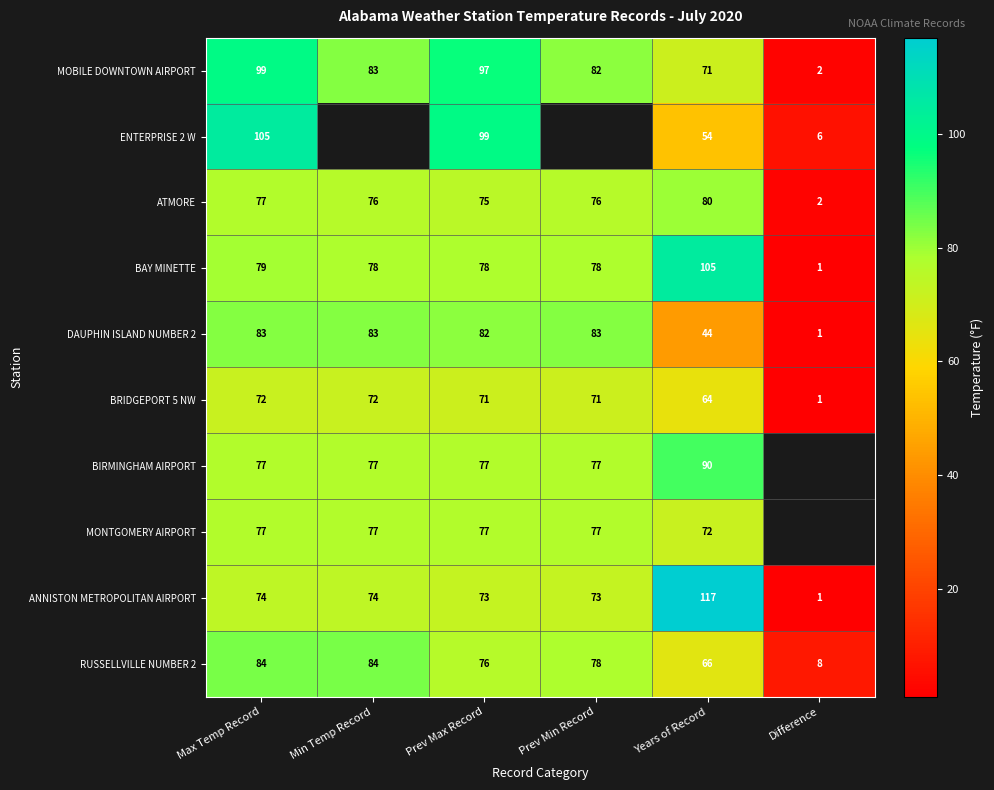

Is the value of BRIDGEPORT 5 NW at Prev Max Record greater than the value of ENTERPRISE 2 W at Years of Record?

Yes